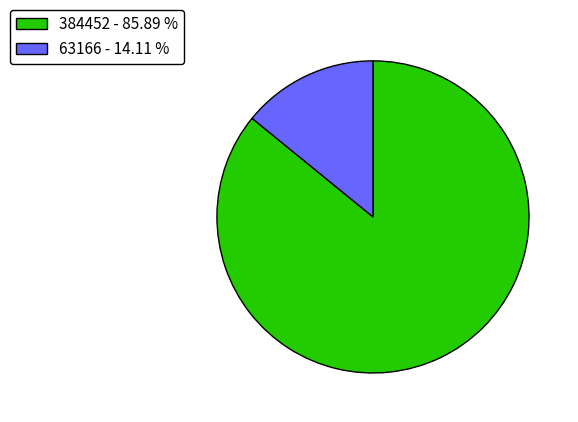

Do 63166 - 14.11 % and 384452 - 85.89 % together represent more than half of the pie?

Yes